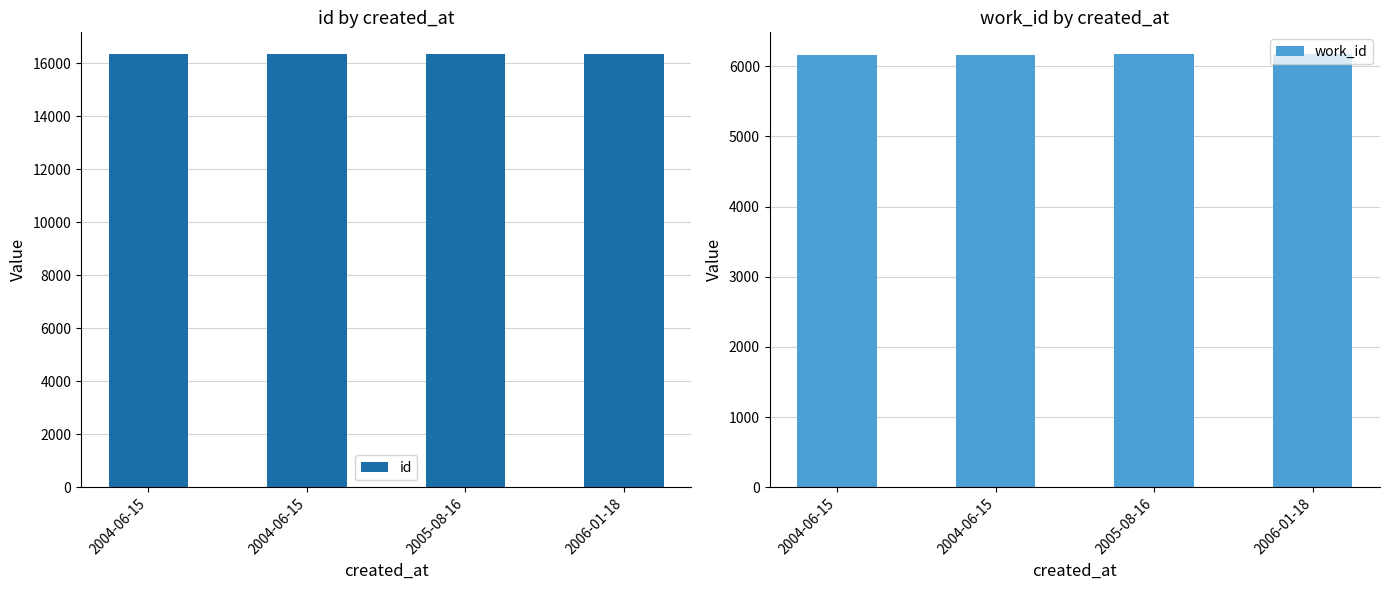

What is the difference between the highest and lowest values at 2004-06-15?

10167